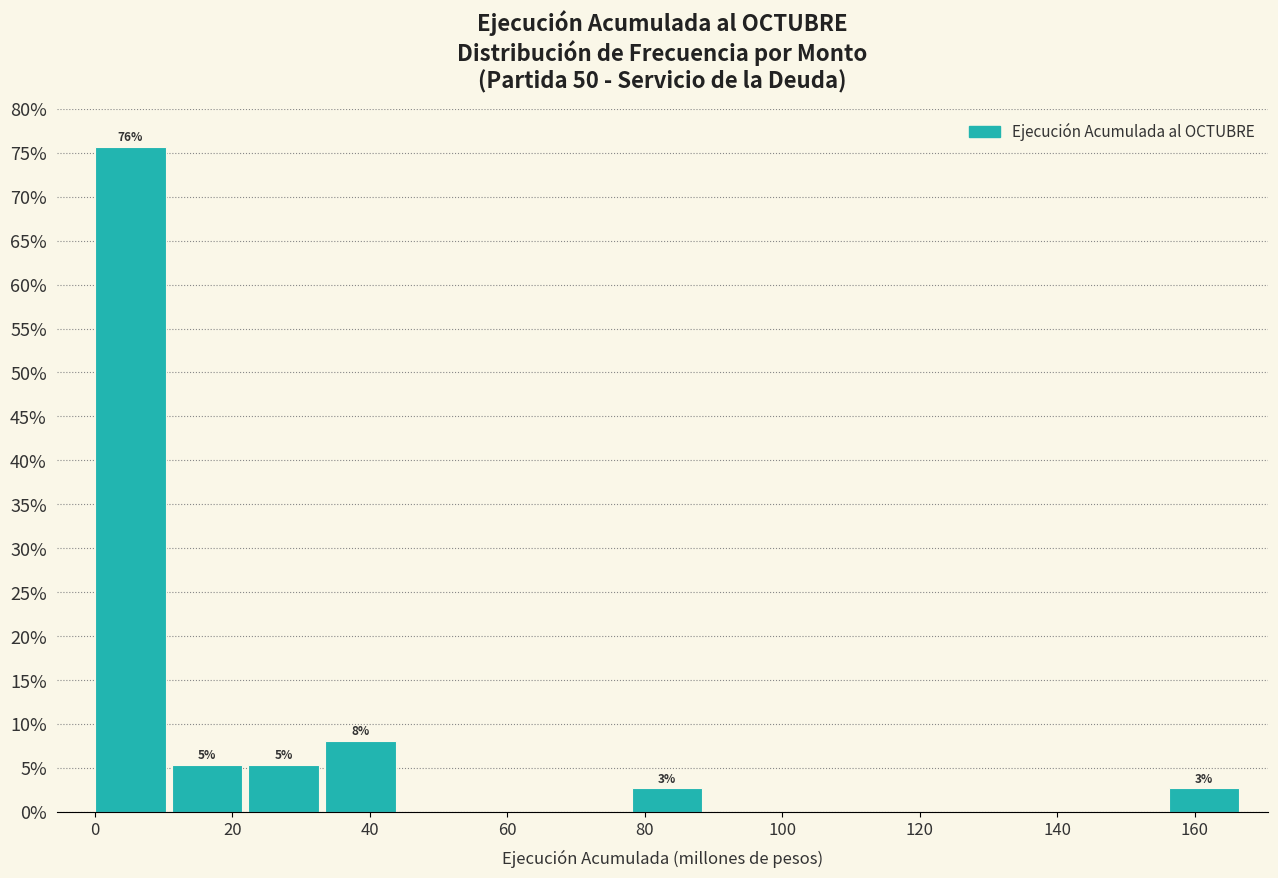

Which range on the x-axis has the tallest bar?

0 to 12